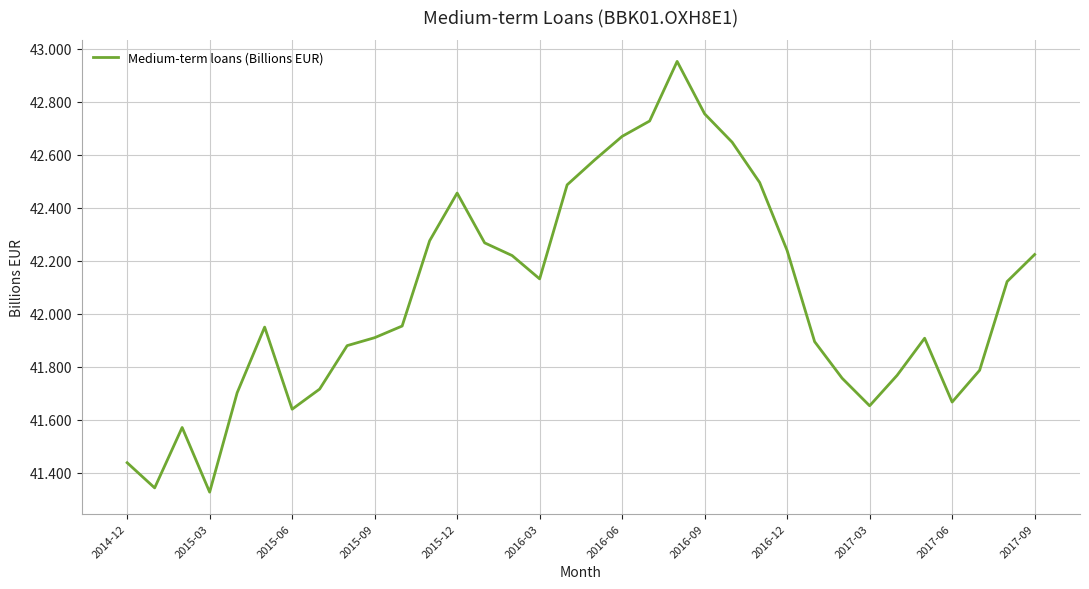

What is the difference between the maximum and minimum values?

1.6